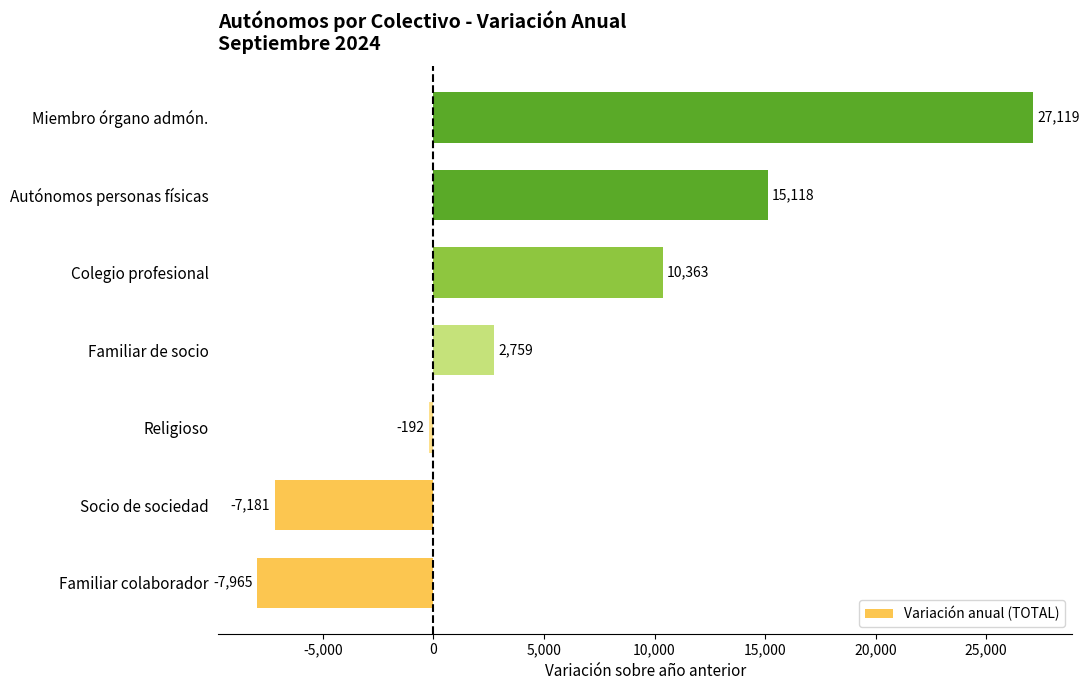

Rank the categories by value from lowest to highest.

Familiar colaborador, Socio de sociedad, Religioso, Familiar de socio, Colegio profesional, Autónomos personas físicas, Miembro órgano admón.